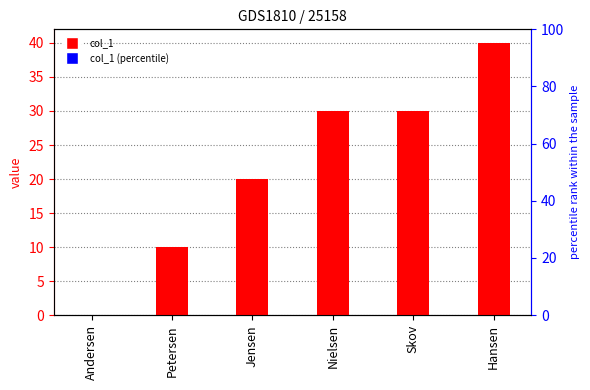

What is the label of the 2nd bar from the right?

Skov